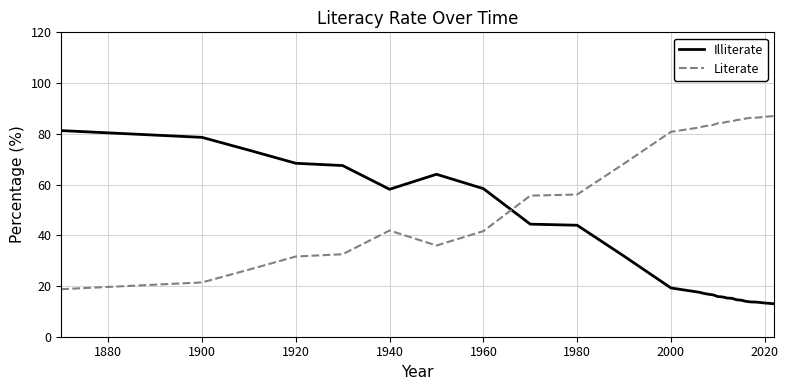

What is the smallest value displayed?

13.0